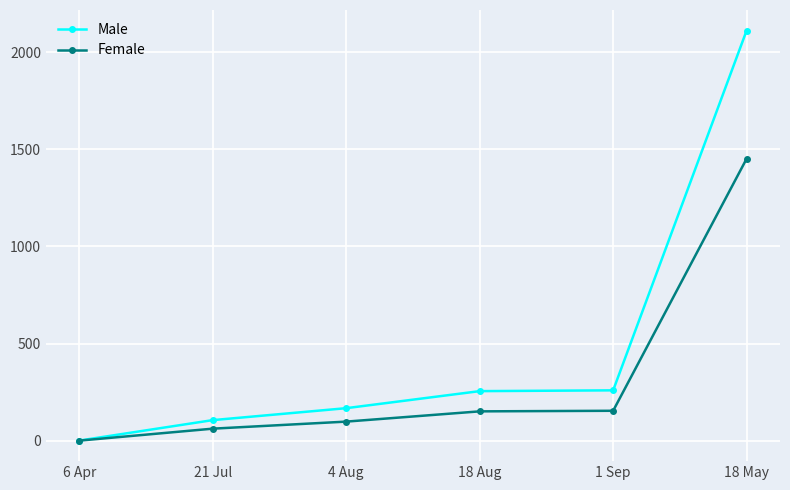

At how many categories does at least one series exceed 90?

5